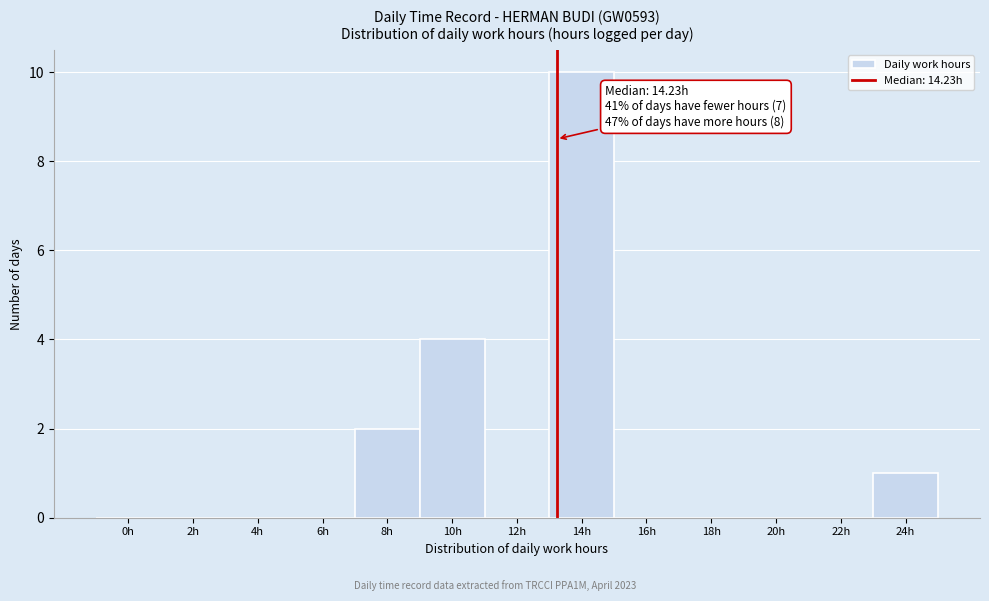

Reading left to right, extract all data points from this chart.

0h=0	2h=0	4h=0	6h=0	8h=2	10h=4	12h=0	14h=10	16h=0	18h=0	20h=0	22h=0	24h=1